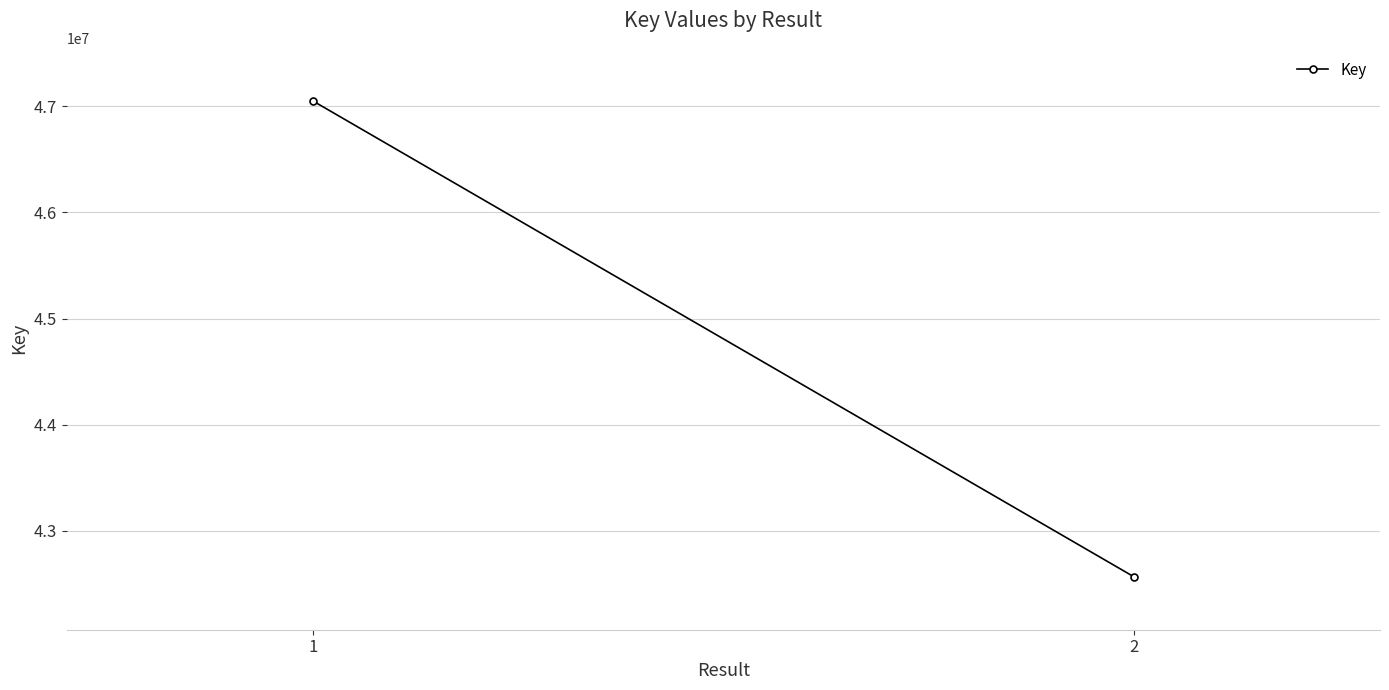

What is the difference between the values at 2 and 1?

4484725